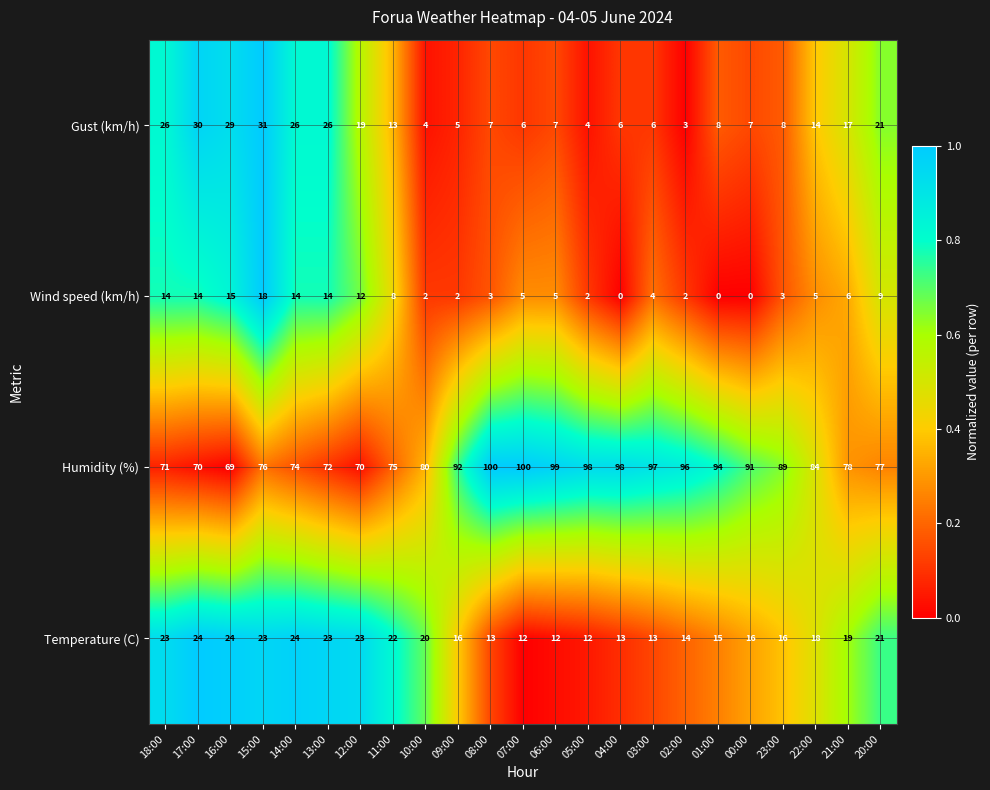

Which series has the widest spread of values?

Humidity (%)